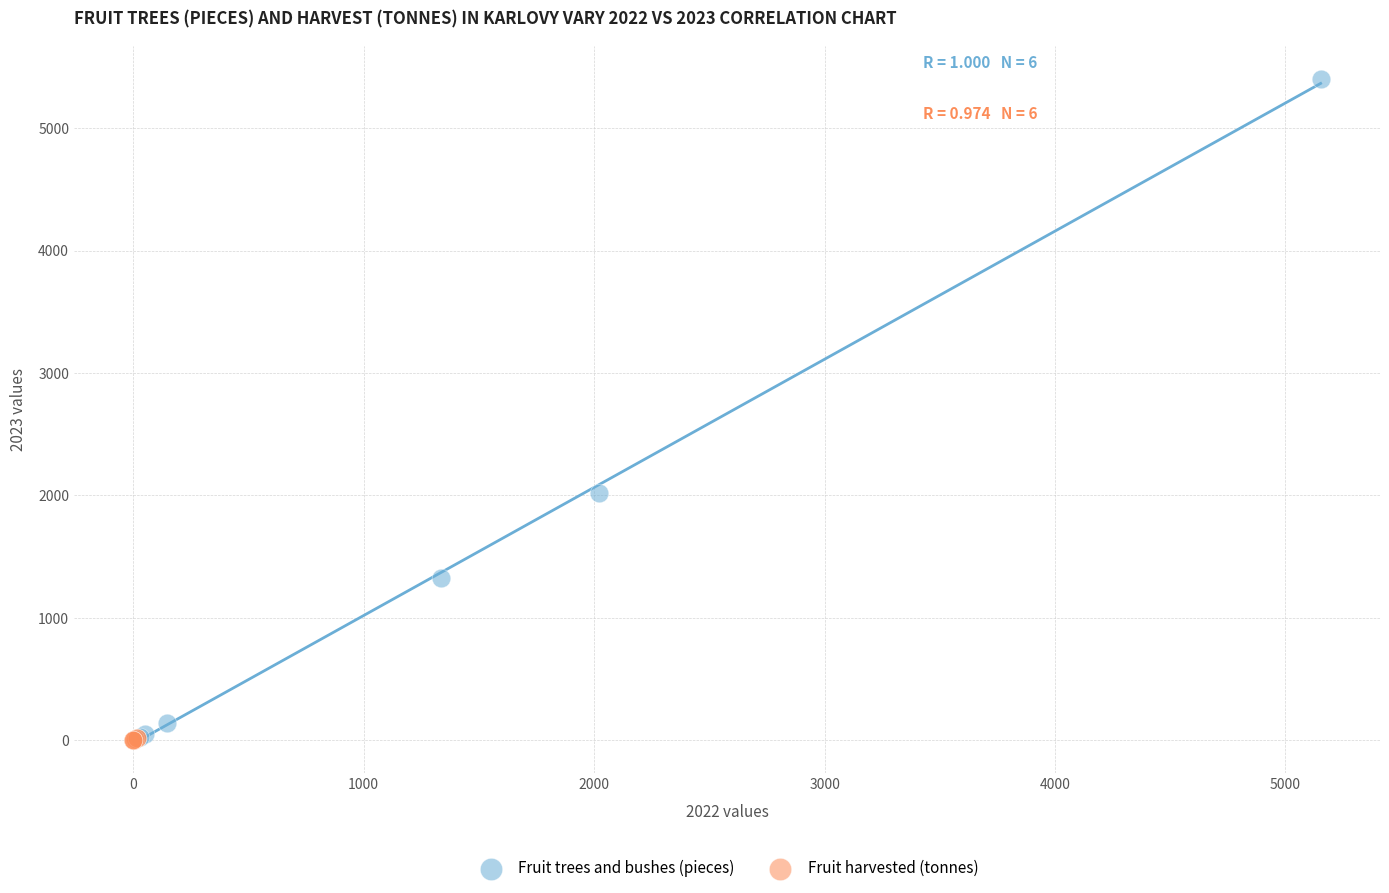

Which series reaches the maximum Y coordinate?

Fruit trees and bushes (pieces)